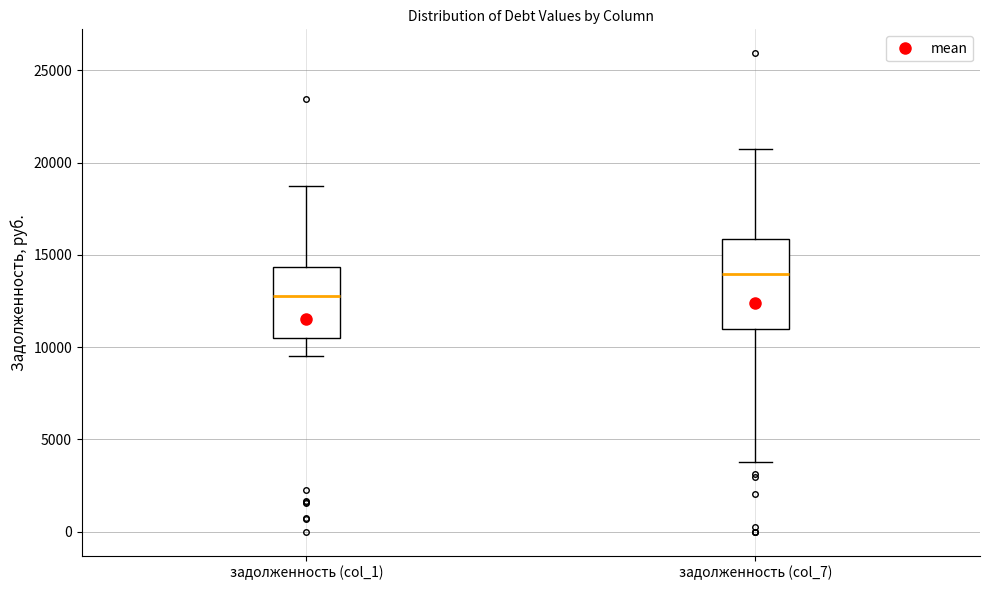

Where does the median line of the box for задолженность (col_7) sit on the y-axis? The values are not printed on the chart, so give them approximately, as read against the axis.

14000